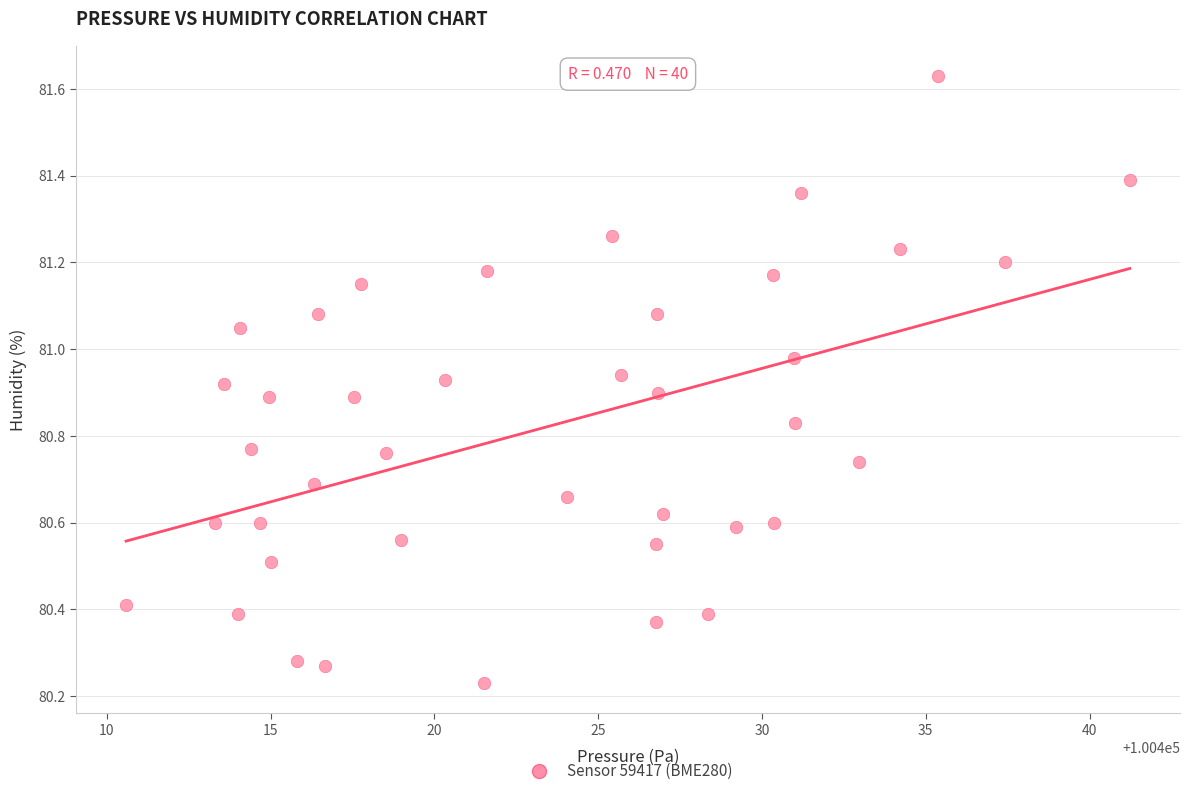

What is the range of Y values (max minus min)?

1.4